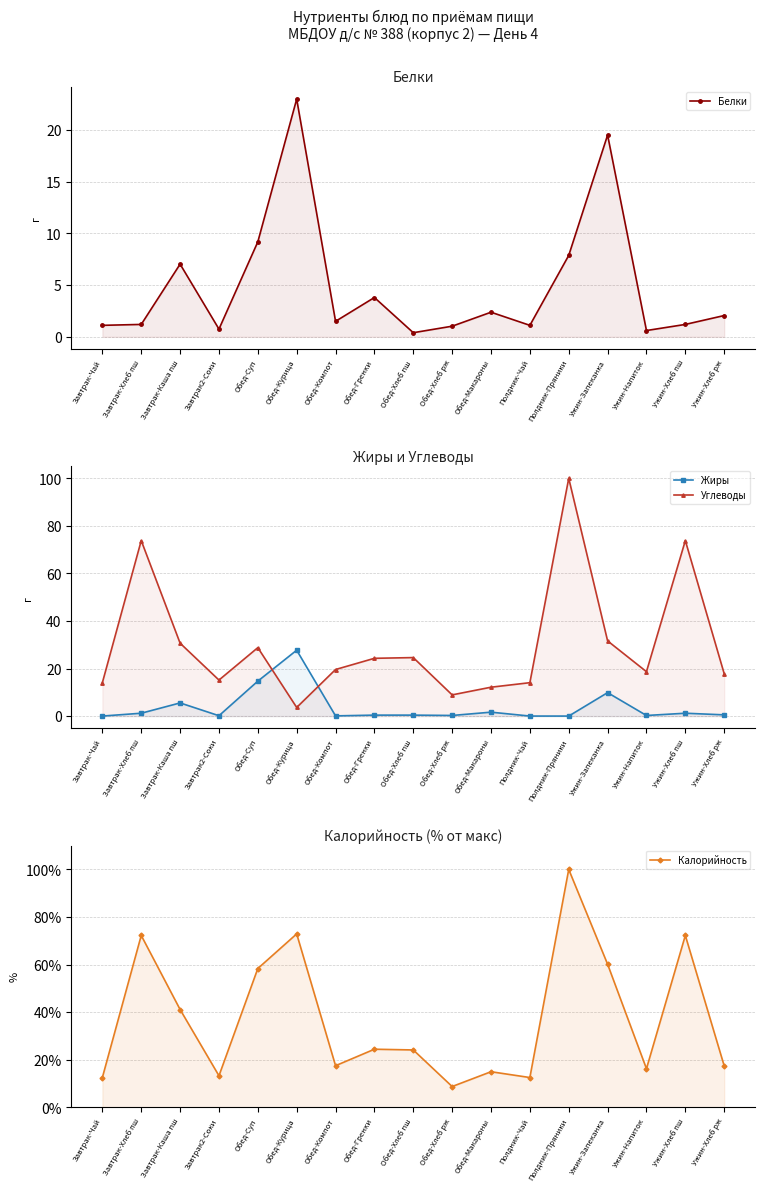

What is the label of the 7th point from the left?

Обед-Компот